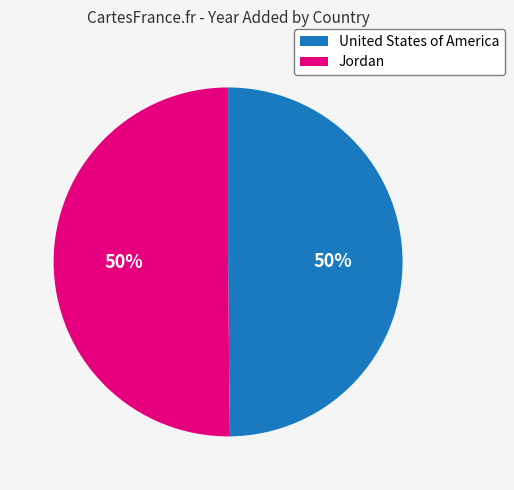

To the nearest percent, what portion does Jordan represent?

50%